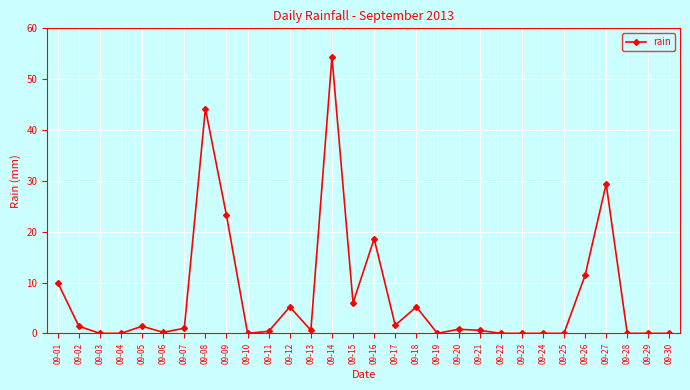

What is the approximate value at 09-26?

11.4